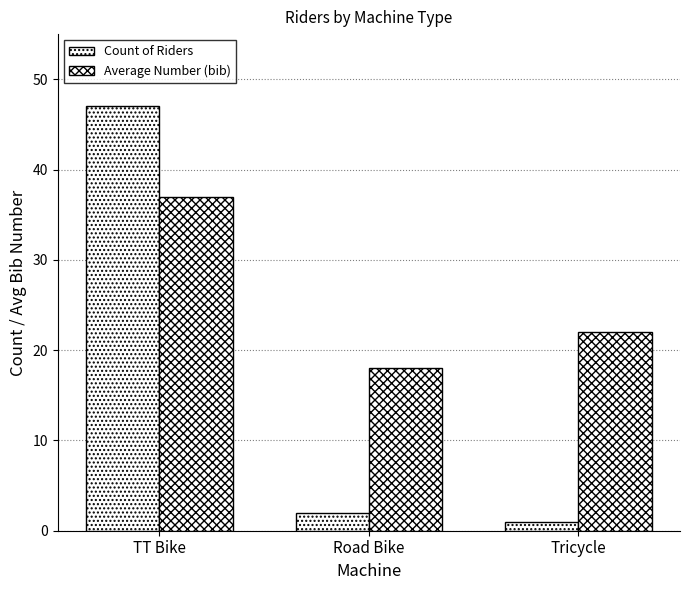

Is the value of Average Number (bib) at TT Bike greater than the value of Count of Riders at Tricycle?

Yes